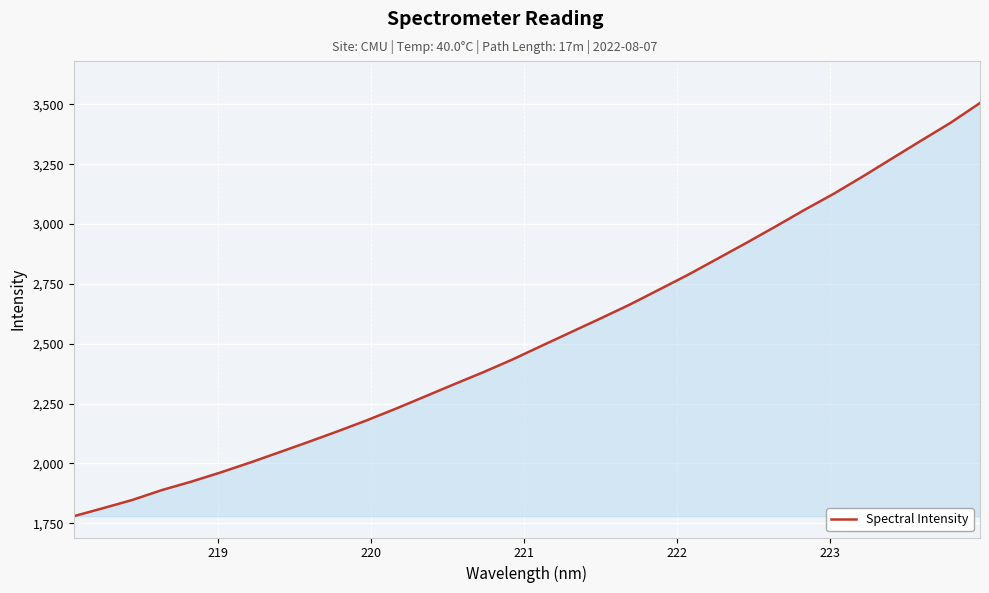

What is the maximum value shown in the chart?

3505.6